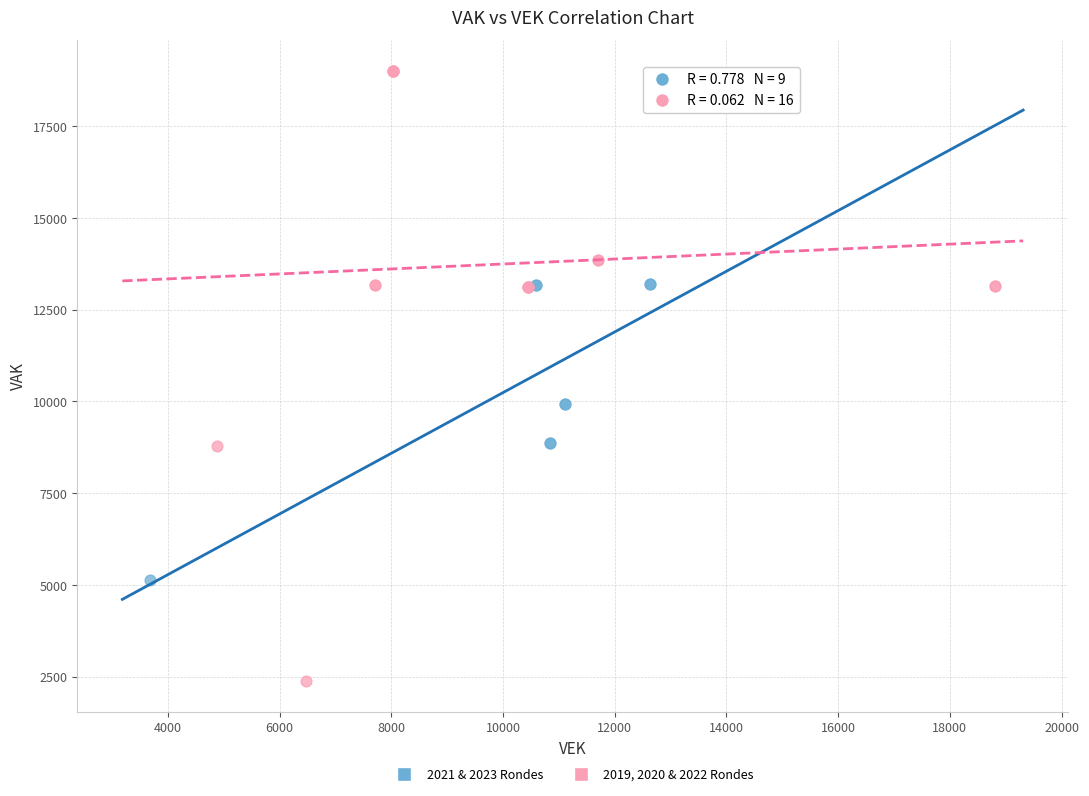

Which series has the widest spread of Y values?

2019, 2020 & 2022 Rondes